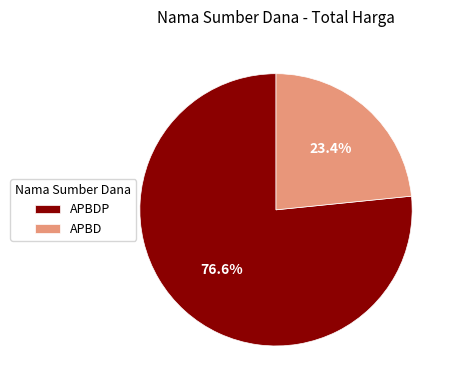

What is the total percentage of APBD and APBDP?

100.0%